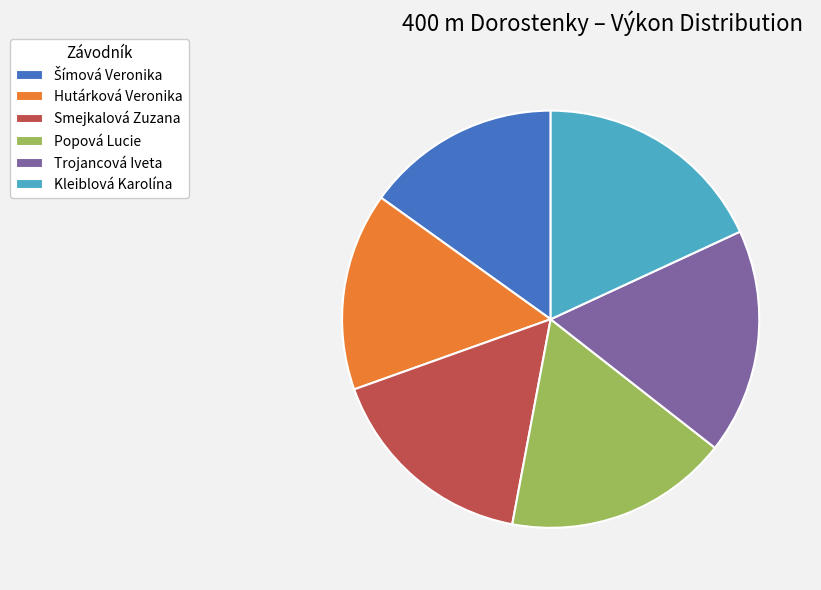

What is the largest slice in the pie chart?

Kleiblová Karolína